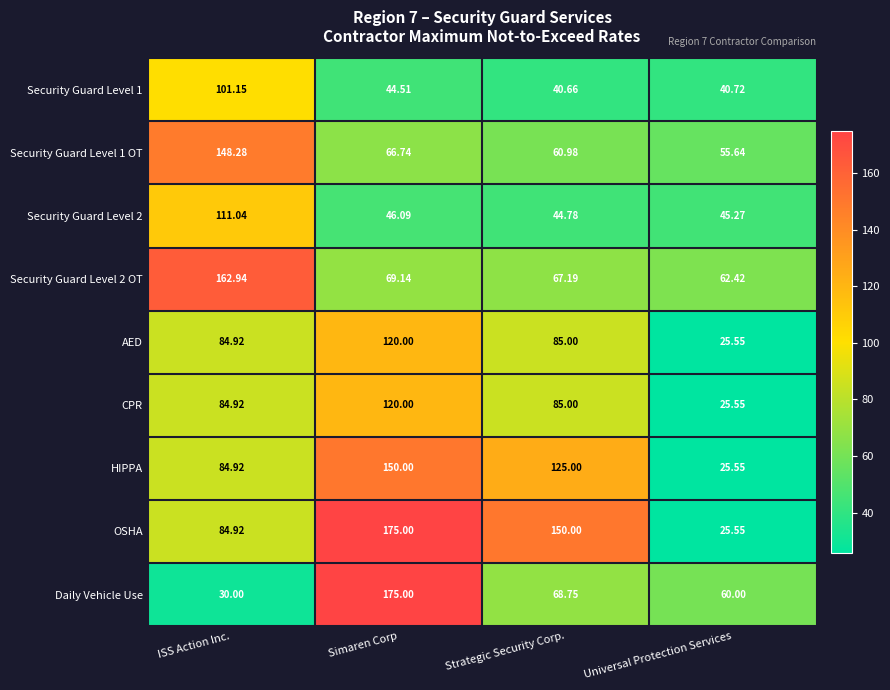

List the labels in order of CPR value, largest first.

Simaren Corp, Strategic Security Corp., ISS Action Inc., Universal Protection Services